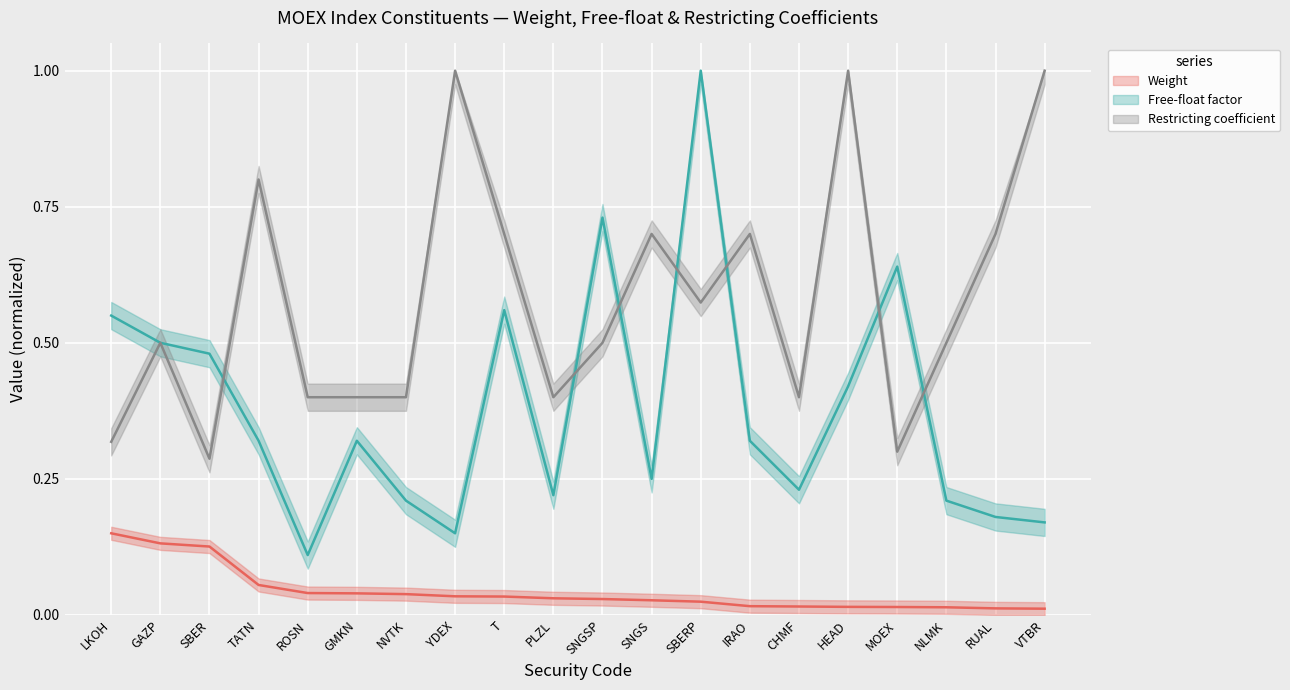

What is the difference between the highest and lowest values at TATN?

0.7